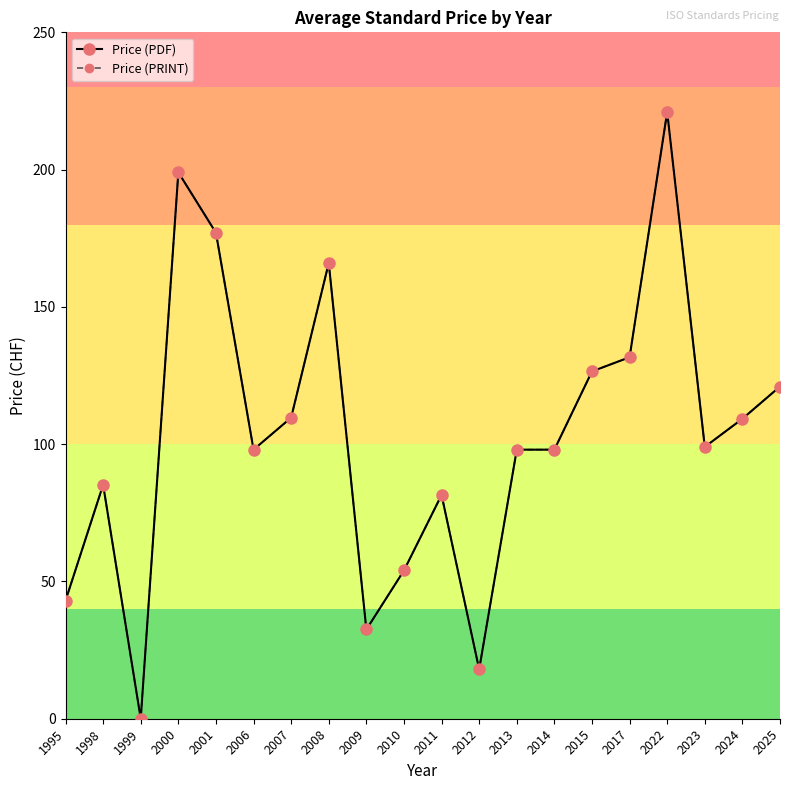

What is the total value across all series at 2009?

65.0